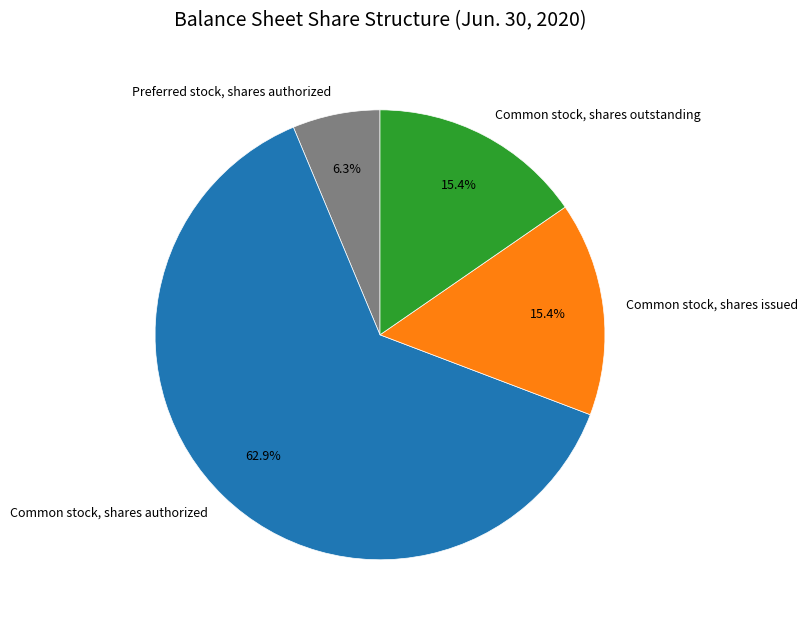

How many segments does this pie chart have?

4